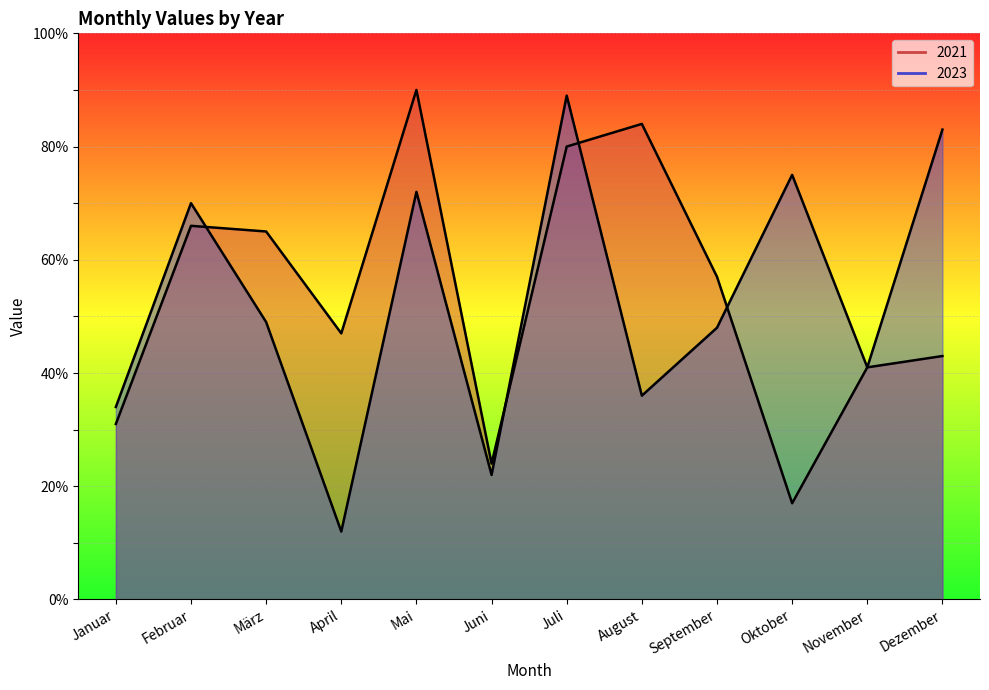

Which series changed the most between April and Oktober?

2023